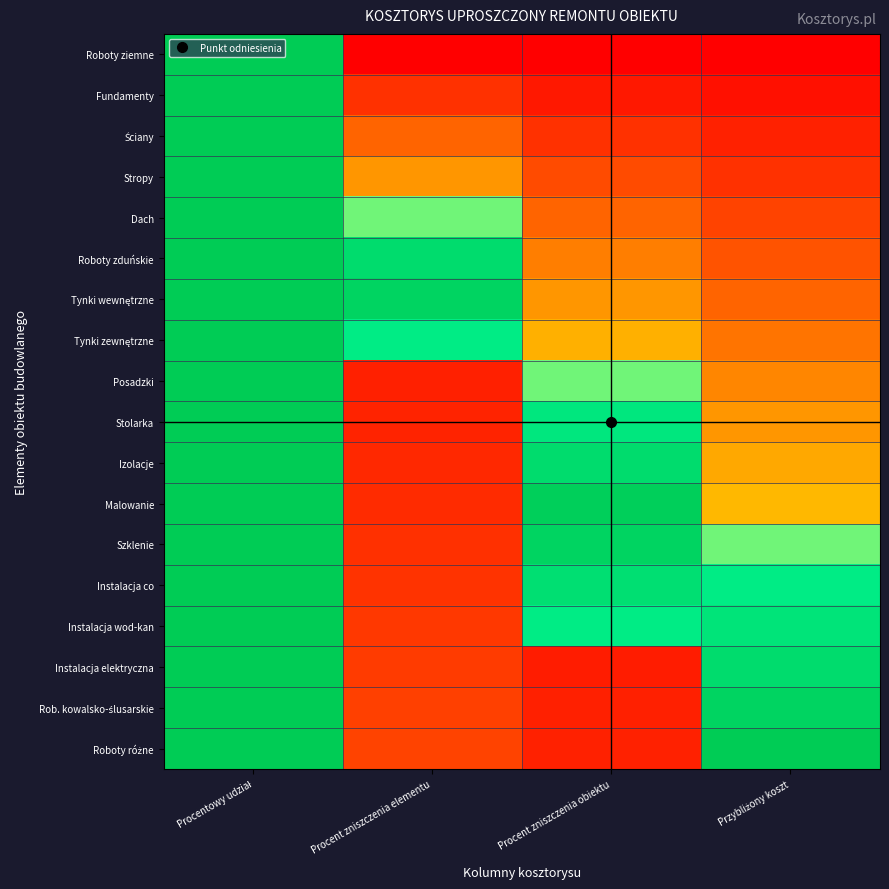

How many series are shown in this chart?

18